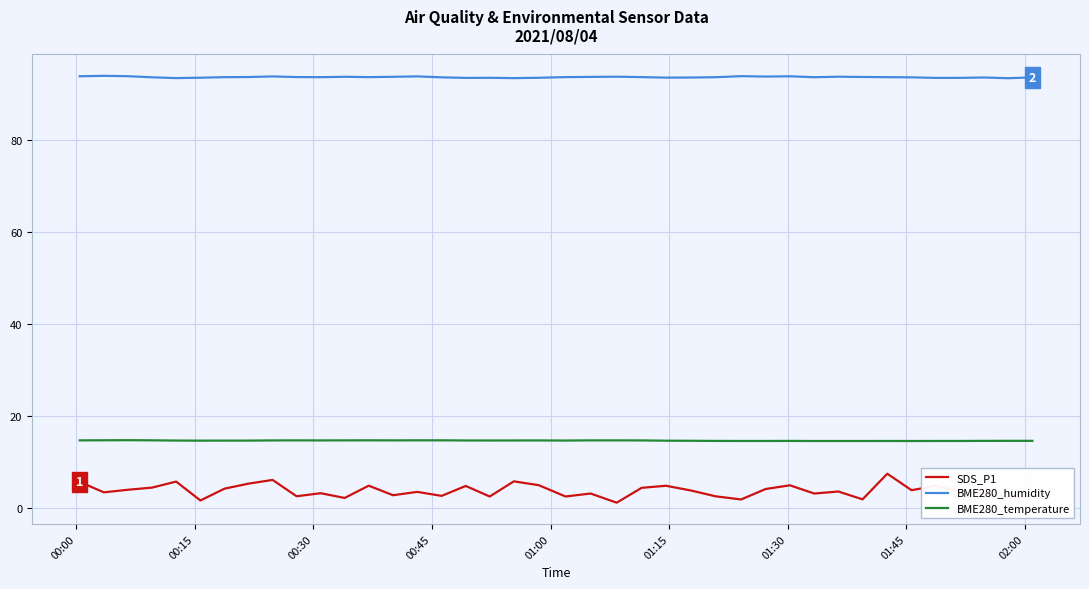

Which series has the largest range (max minus min)?

SDS_P1